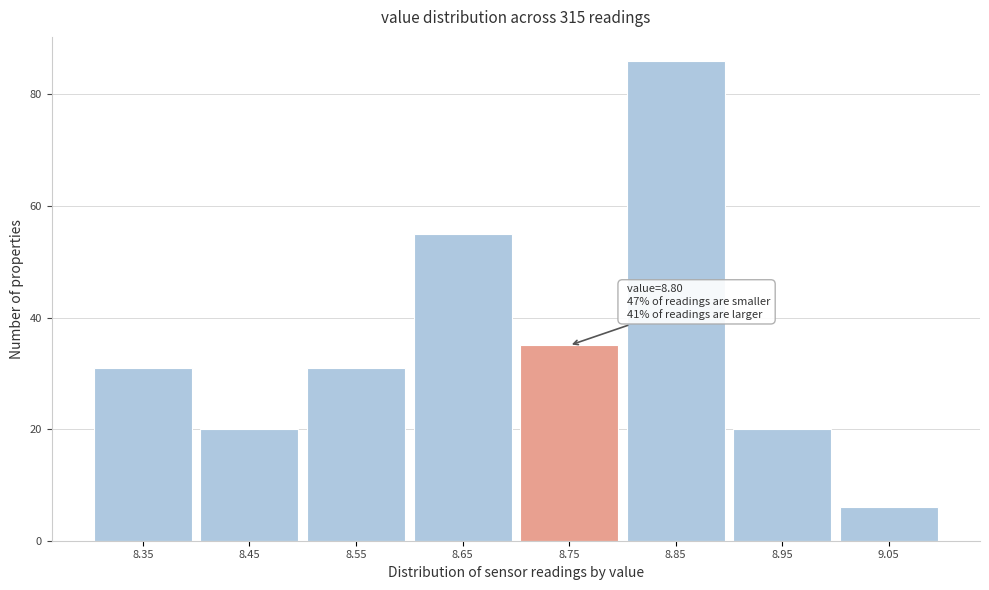

Reading left to right, transcribe all the data shown in this chart.

8.35=31	8.45=20	8.55=31	8.65=55	8.75=35	8.85=86	8.95=20	9.05=6